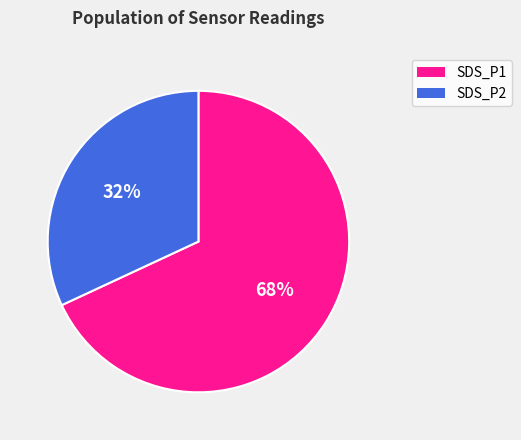

Which category has the smallest portion of the pie?

SDS_P2